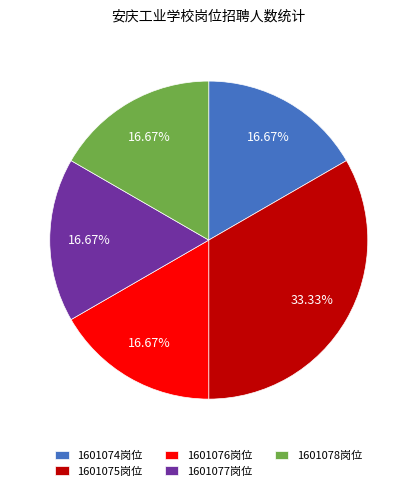

What is the ratio of the value at 1601078岗位 to the value at 1601076岗位?

1.0